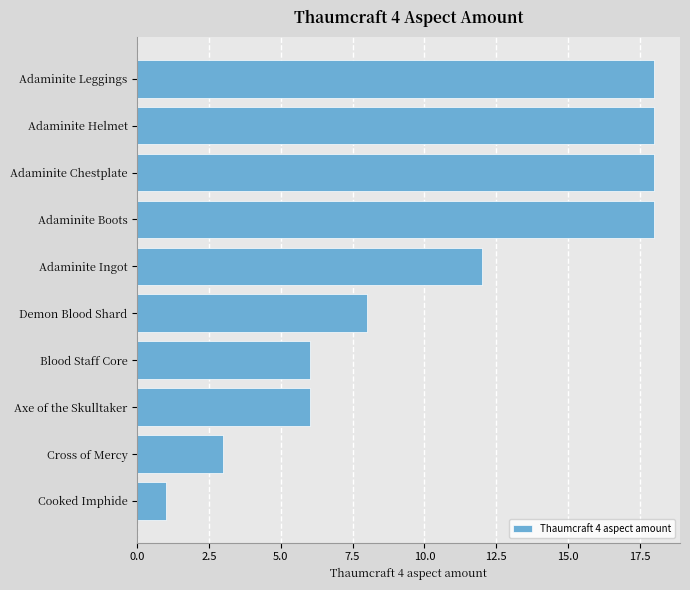

What is the greatest value displayed?

18